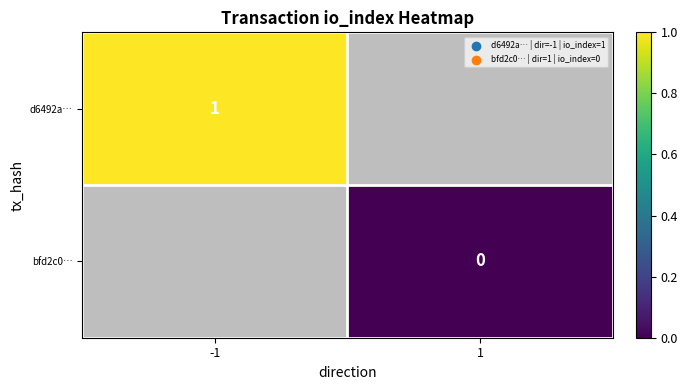

Is it true that d6492a… equals 0.2 at -1?

False